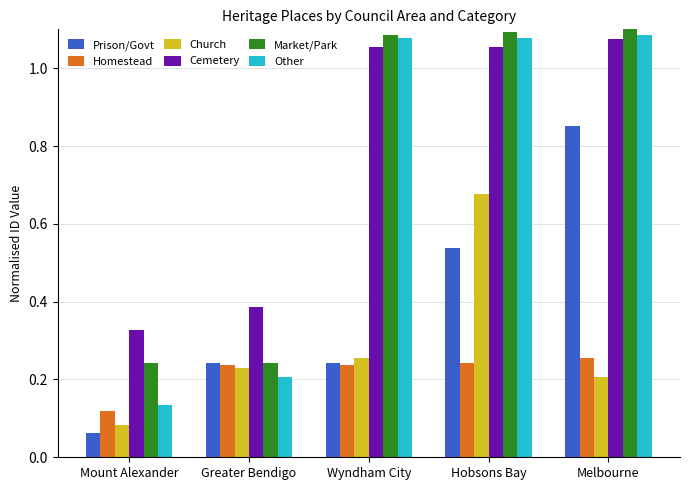

What is the difference between the maximum and second lowest values in the Prison/Govt series?

0.6